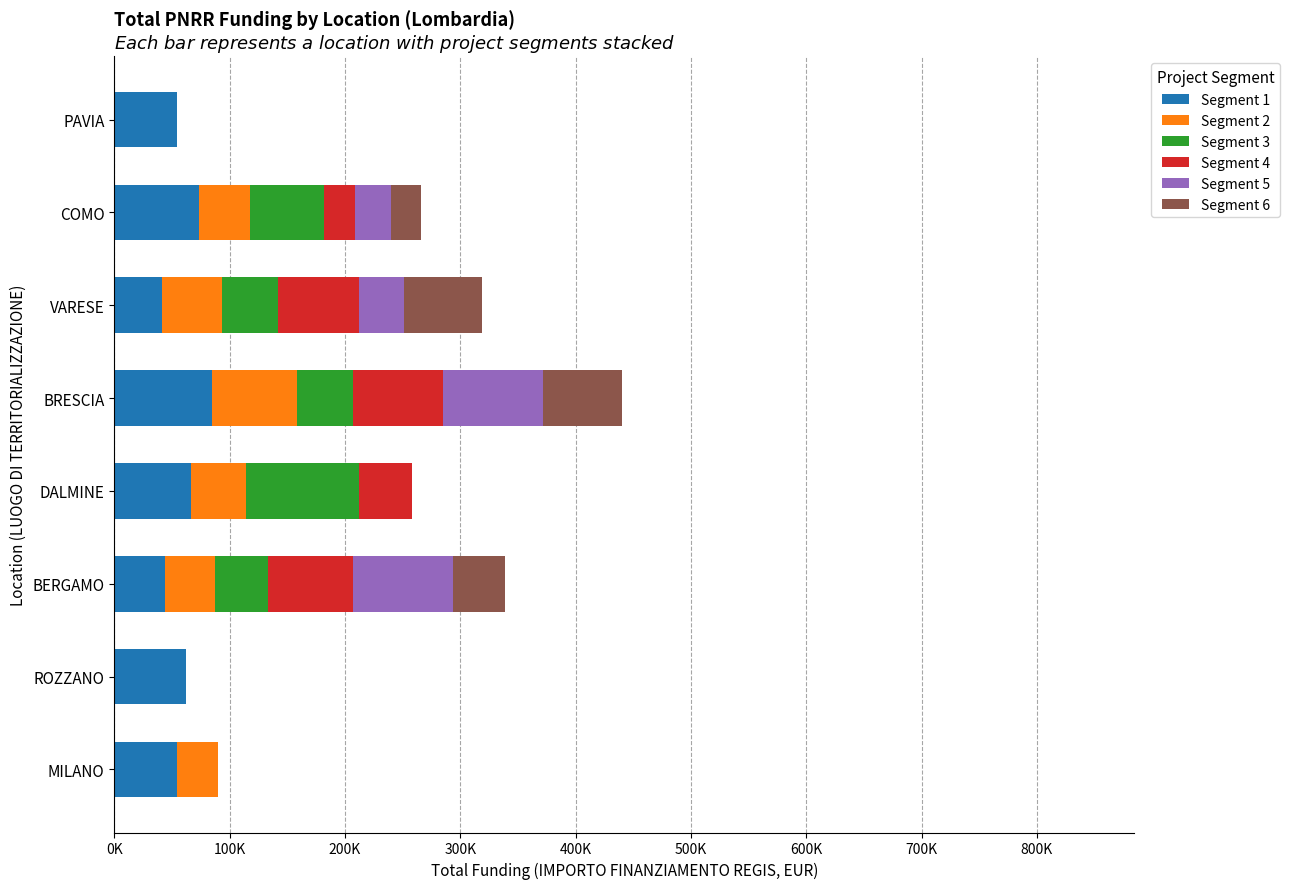

What are all the series names shown in the legend?

Segment 1, Segment 2, Segment 3, Segment 4, Segment 5, Segment 6